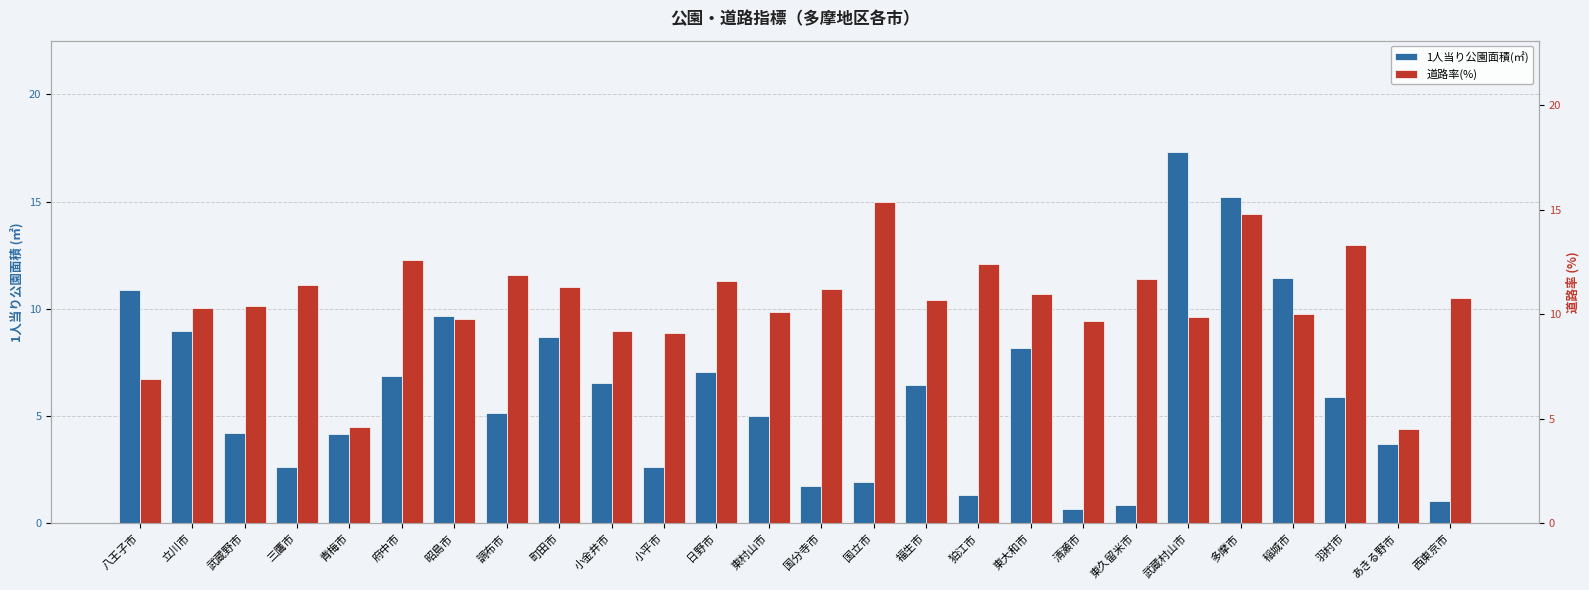

What is the greatest value displayed?

17.3